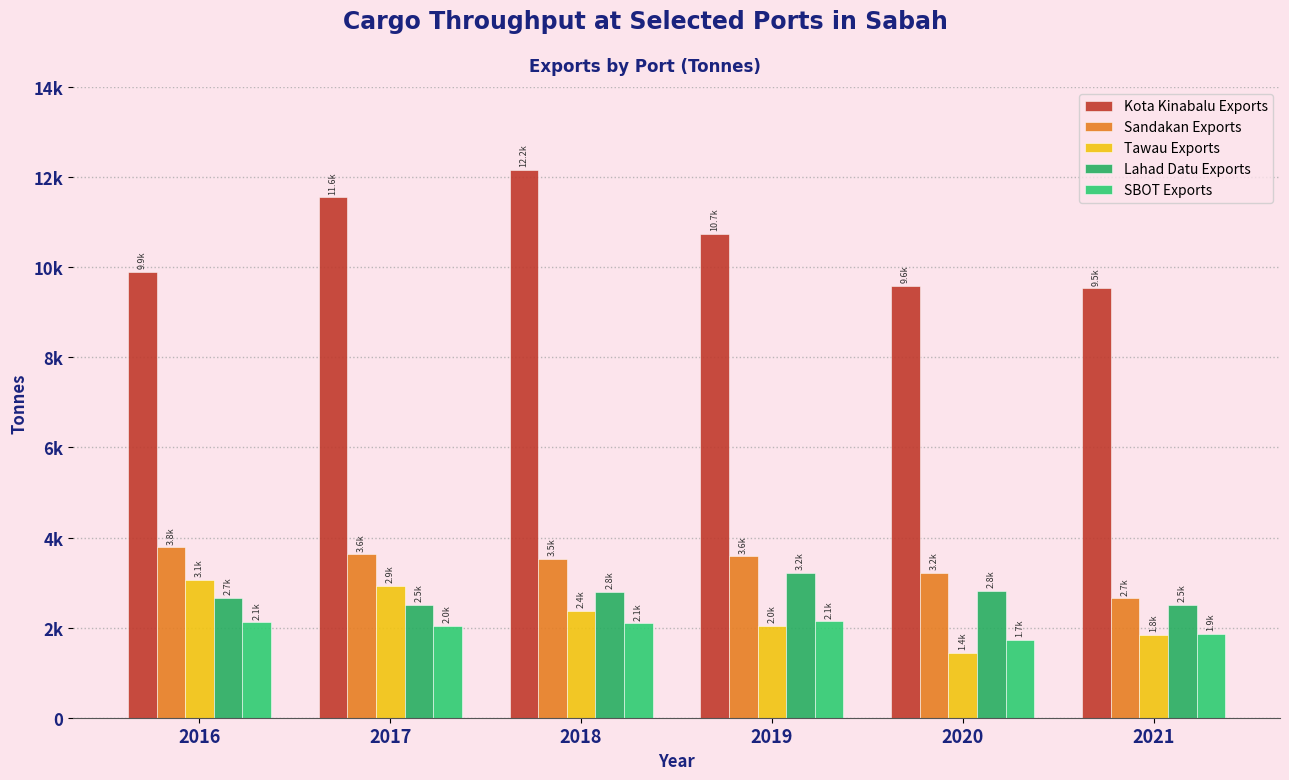

Does the chart contain any negative values?

No